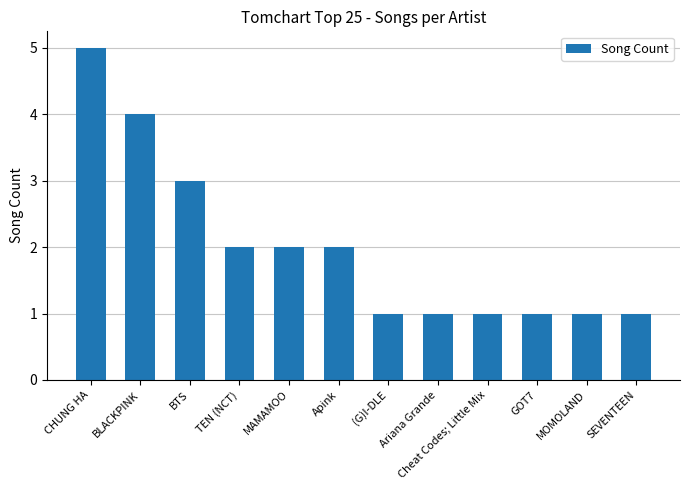

What is the value of the 3rd bar from the left?

3